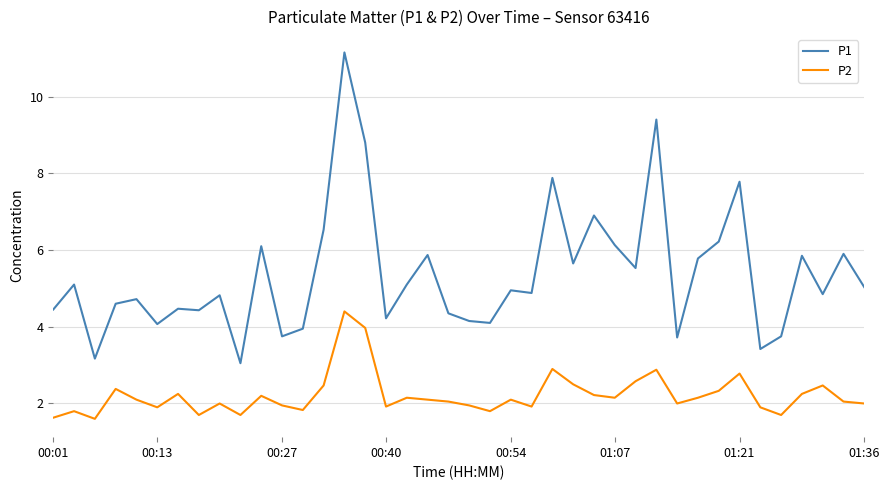

Which series has the largest range (max minus min)?

P1